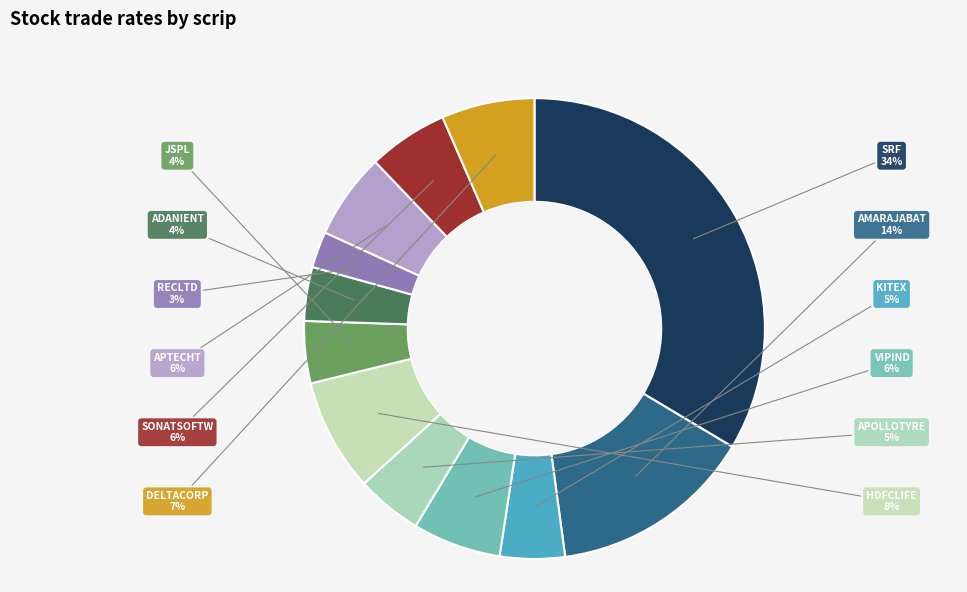

To the nearest percent, what percentage of the pie is AMARAJABAT?

14%